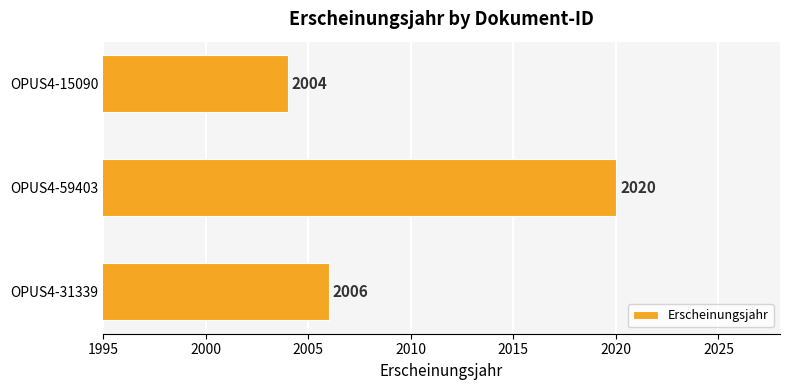

How many bars are there in total?

3